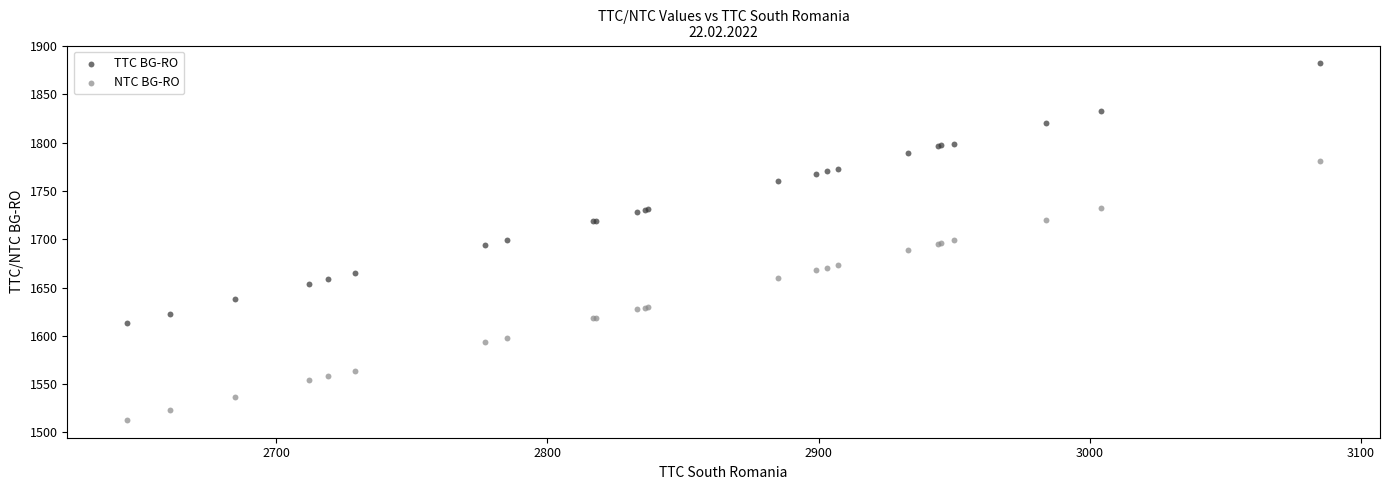

Which series contains the lowest Y value?

NTC BG-RO